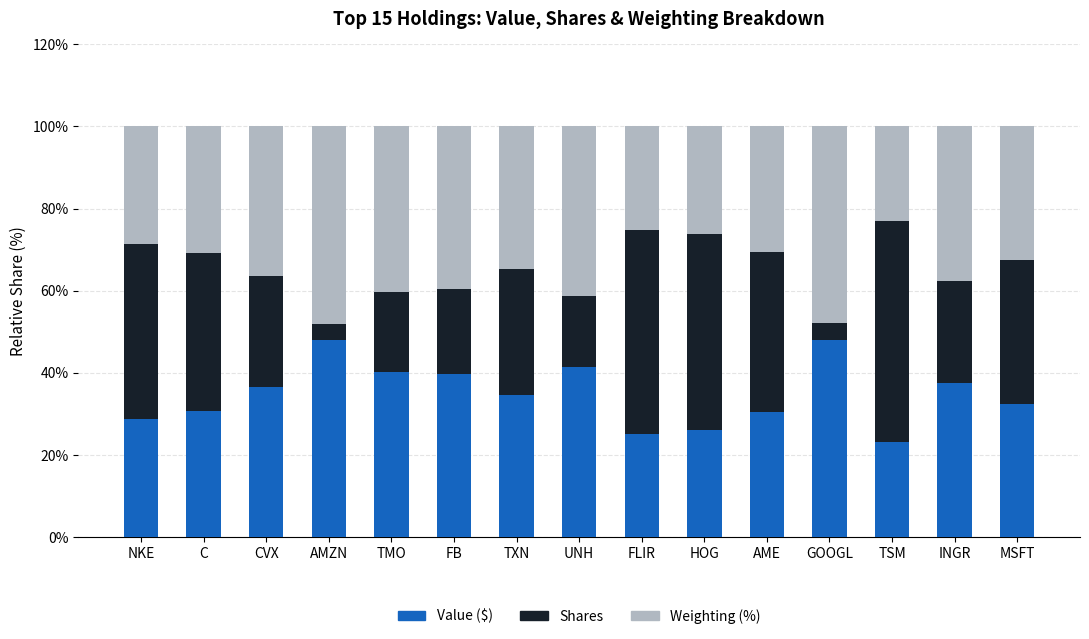

What is the approximate value of Value ($) at FB?

39.6